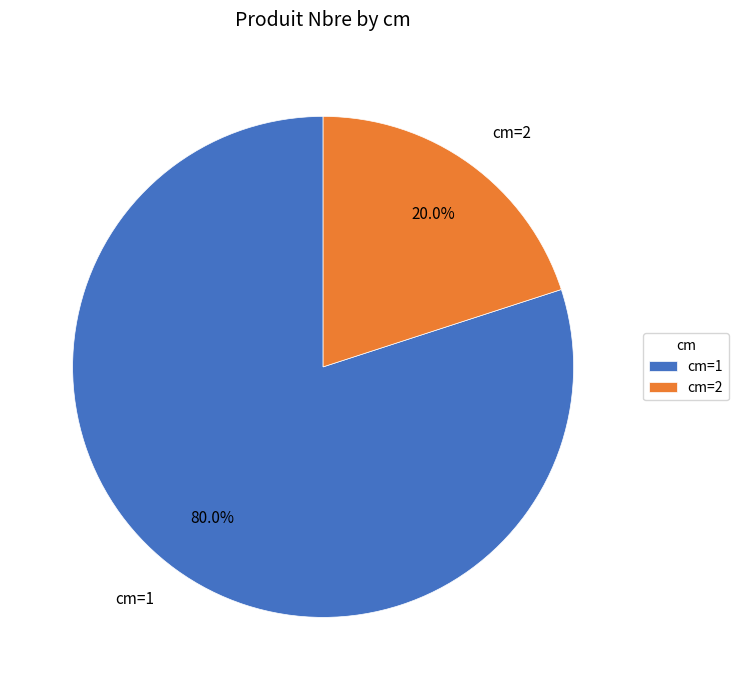

Between cm=1 and cm=2, which is larger?

cm=1